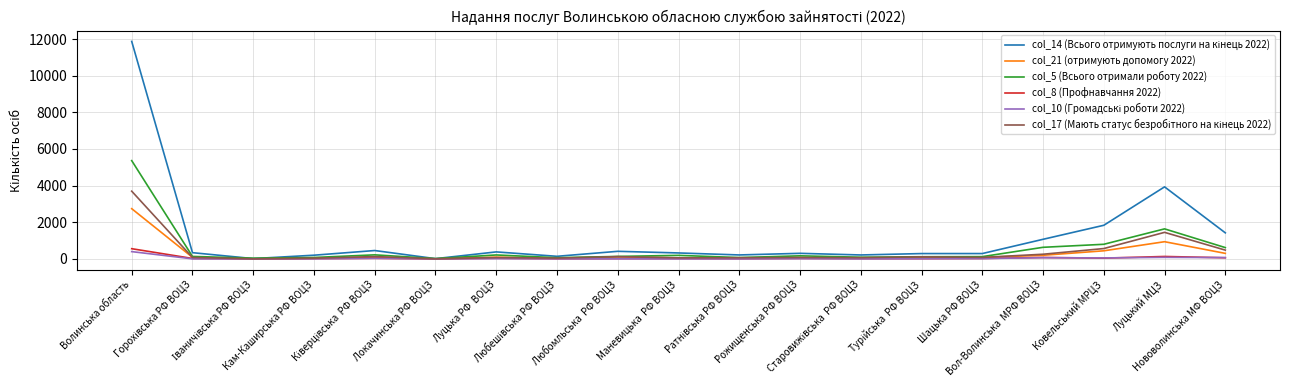

True or false: col_8 (Профнавчання 2022) and col_5 (Всього отримали роботу 2022) intersect in this chart.

False